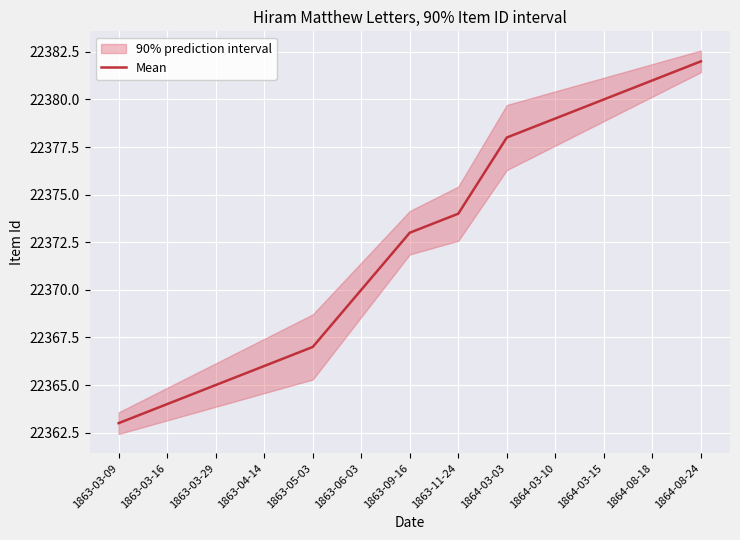

Approximately how many times larger is the value at 1863-03-29 compared to 1863-06-03?

1.0